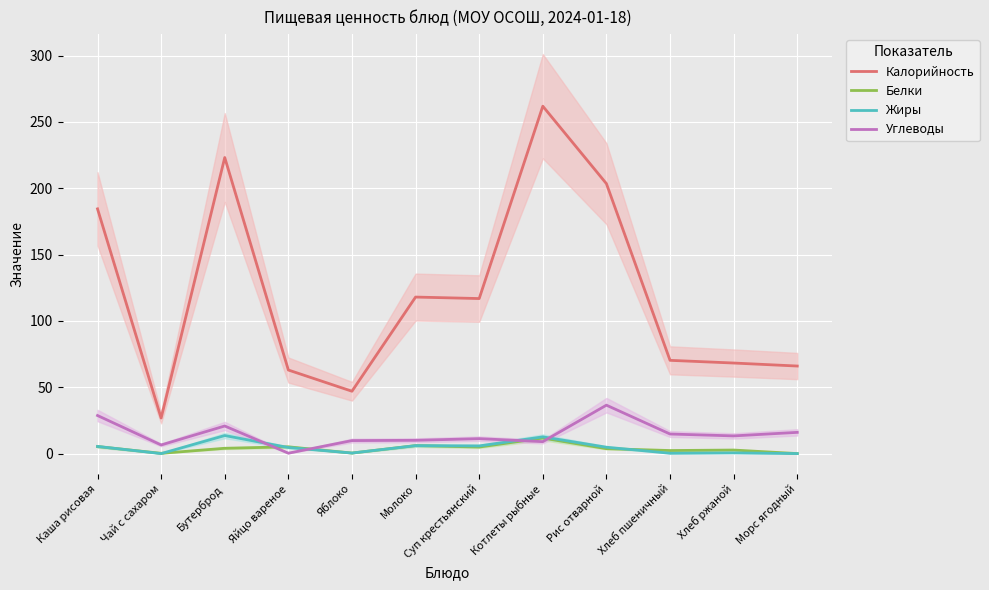

How many series are shown in this chart?

4